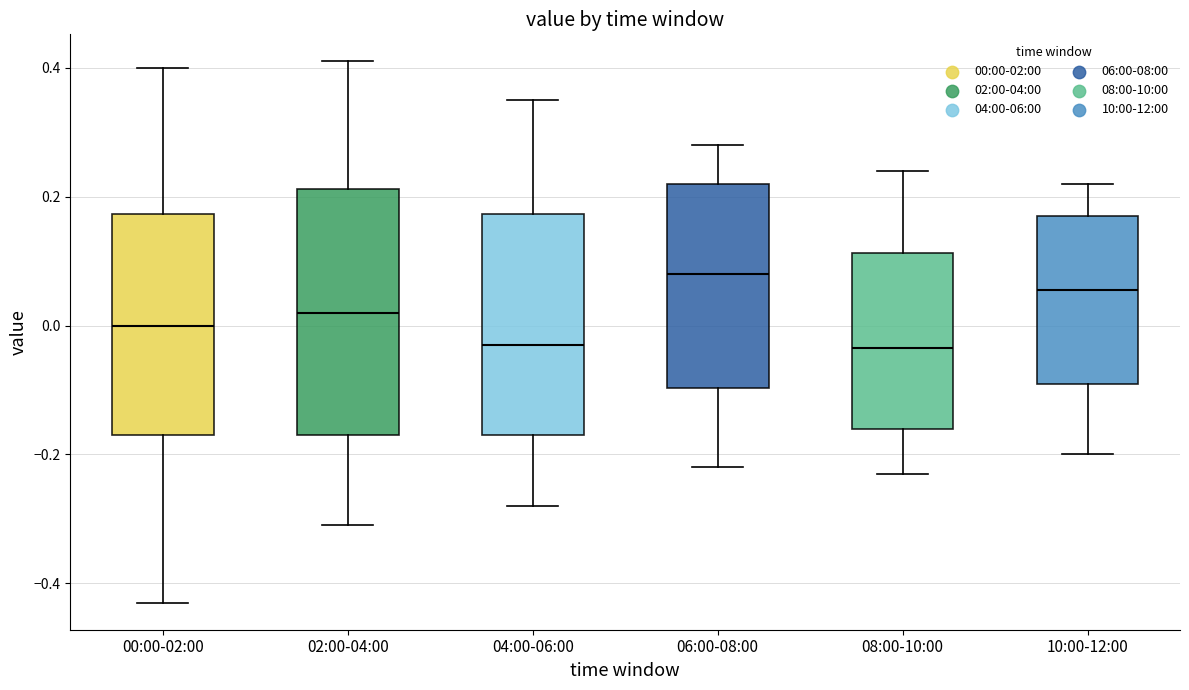

Which box's median line is the highest?

06:00-08:00